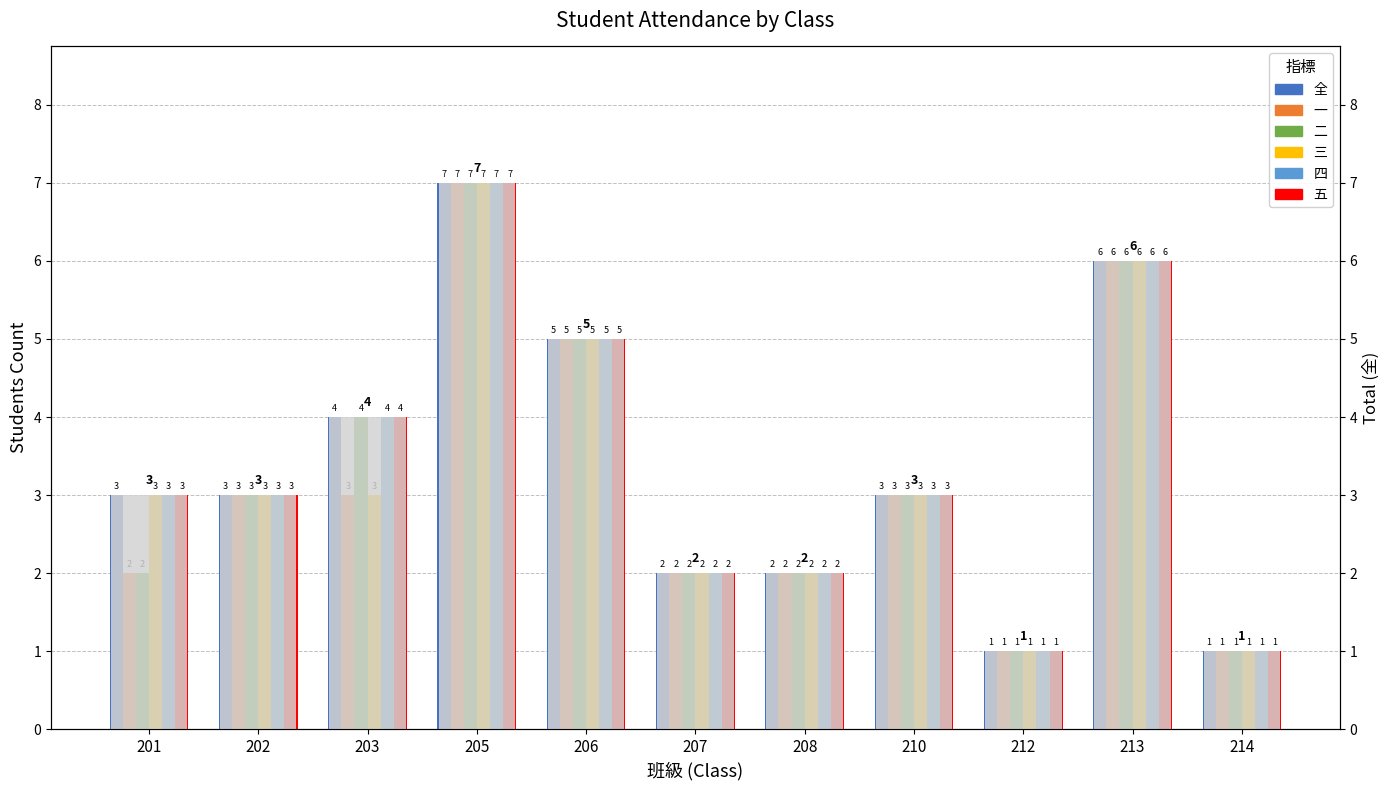

What is the value of the 二 bar at the 8th from the left?

3